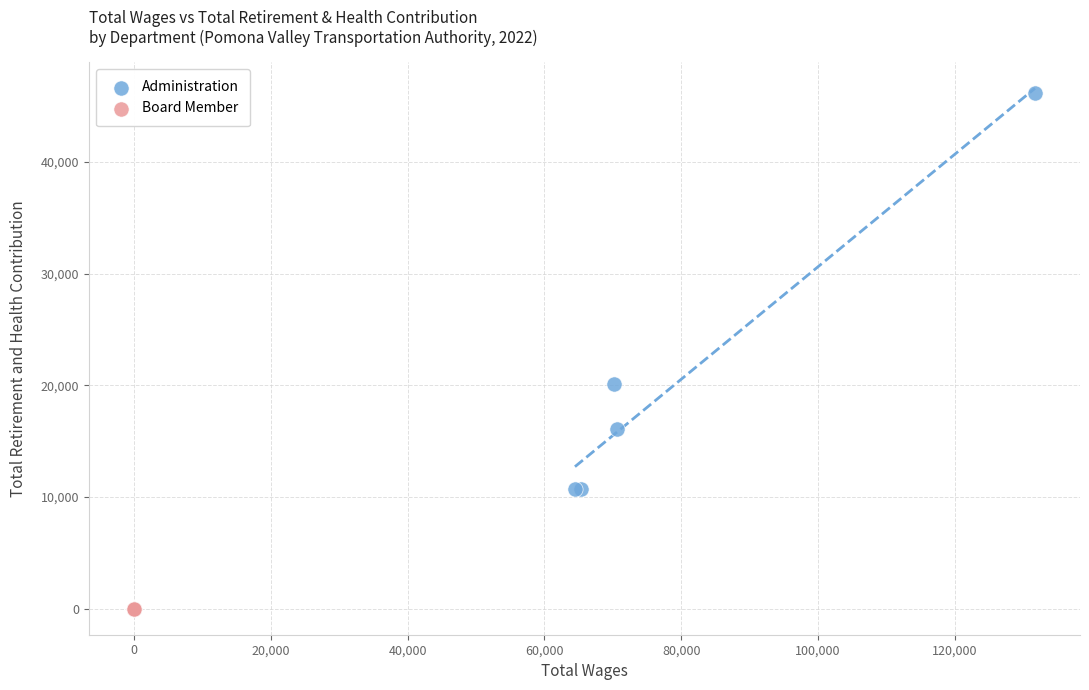

Which series reaches the maximum Y coordinate?

Administration